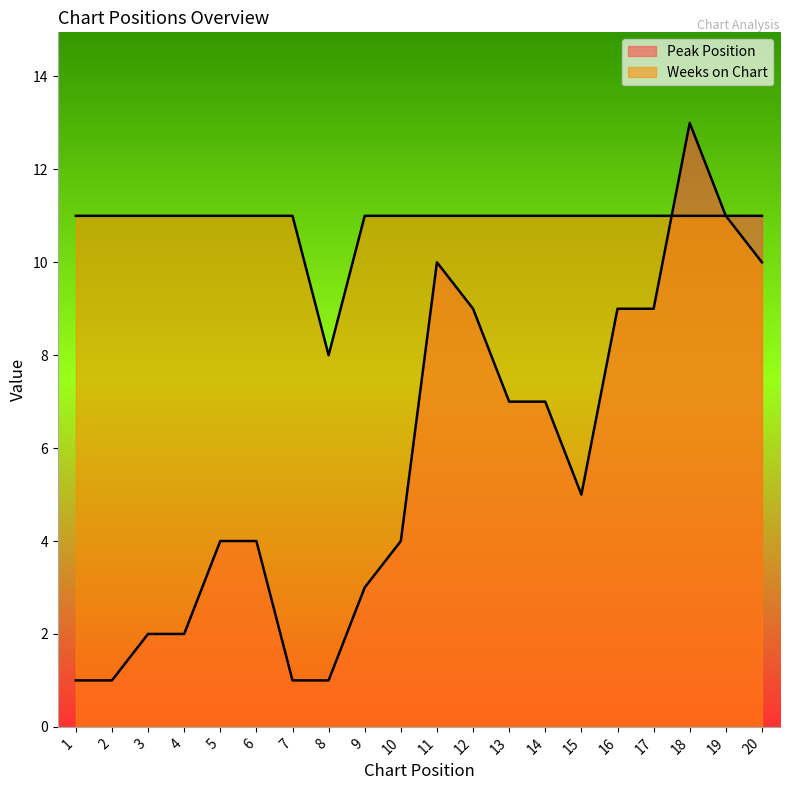

How many values in the Weeks on Chart series are below 11?

2